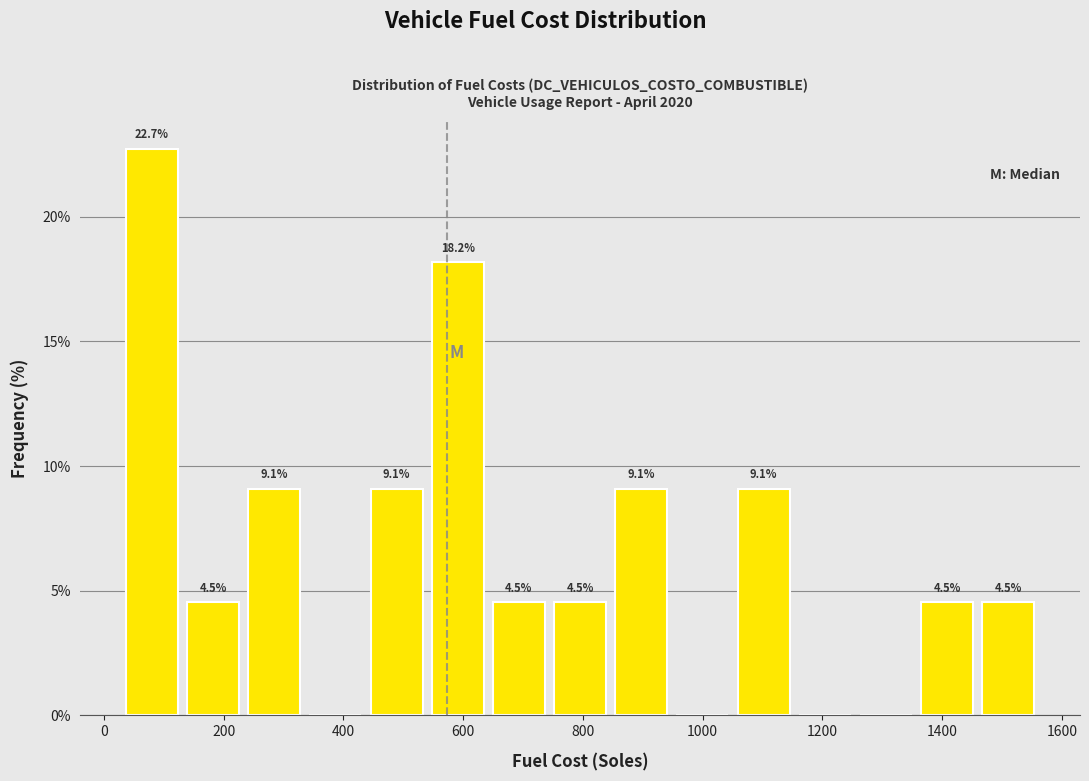

Over which range of the x-axis is the bar tallest?

20 to 140